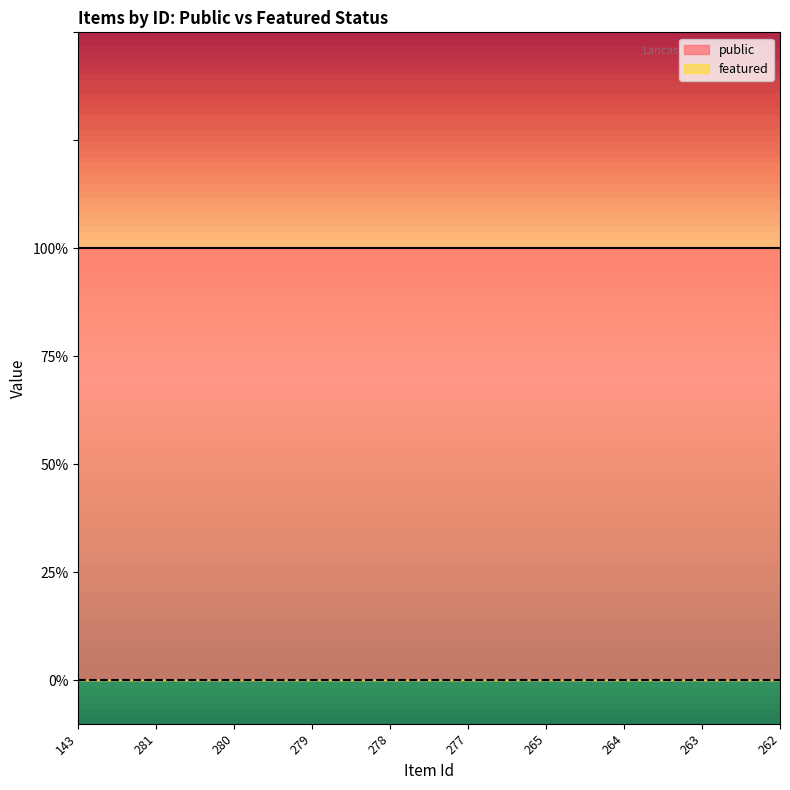

What is the value of the public point at the 8th from the left?

1